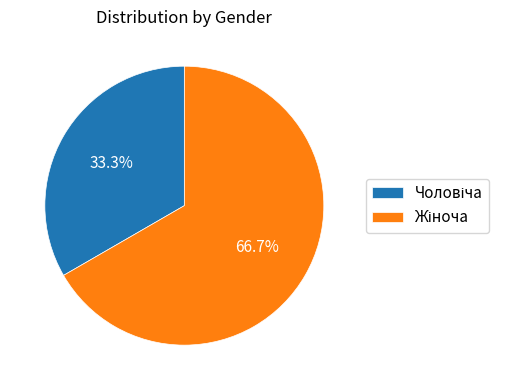

Is there any slice that represents more than half of the pie?

Yes